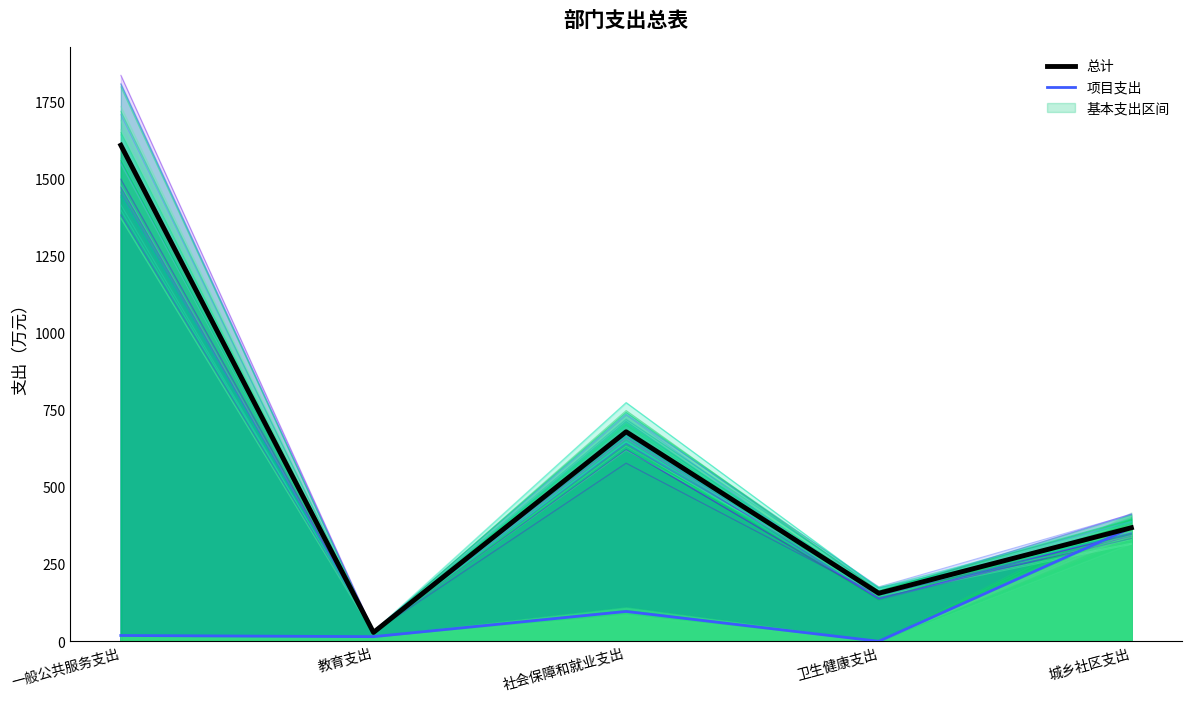

What is the difference between the maximum and minimum values in the 项目支出 series?

368.0